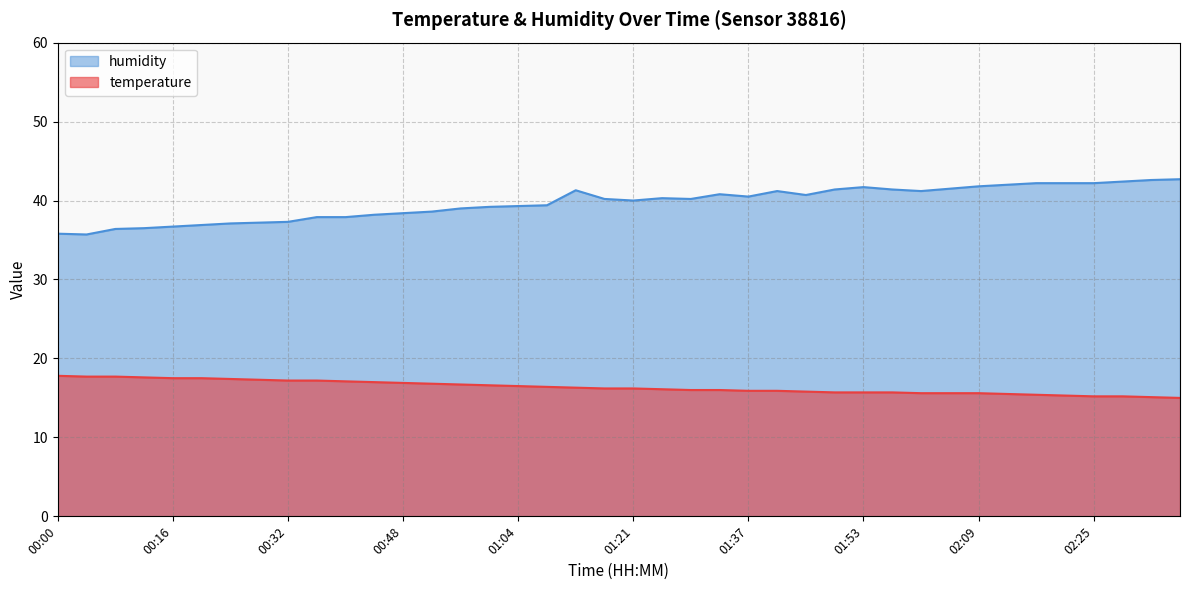

True or false: temperature and humidity cross at least once.

False